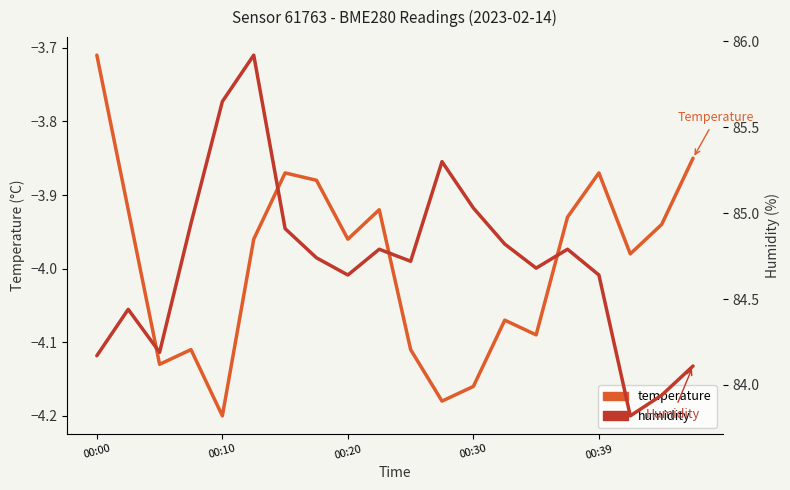

What is the smallest value displayed?

-4.2